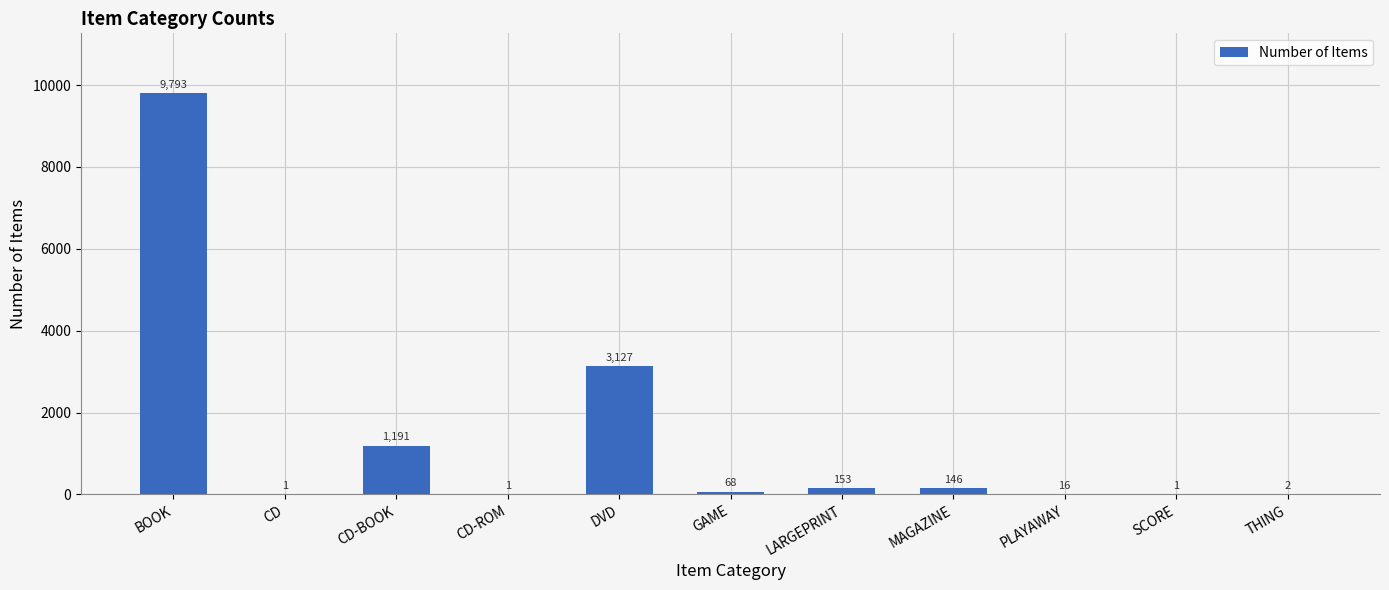

How many categories are shown in the chart?

11